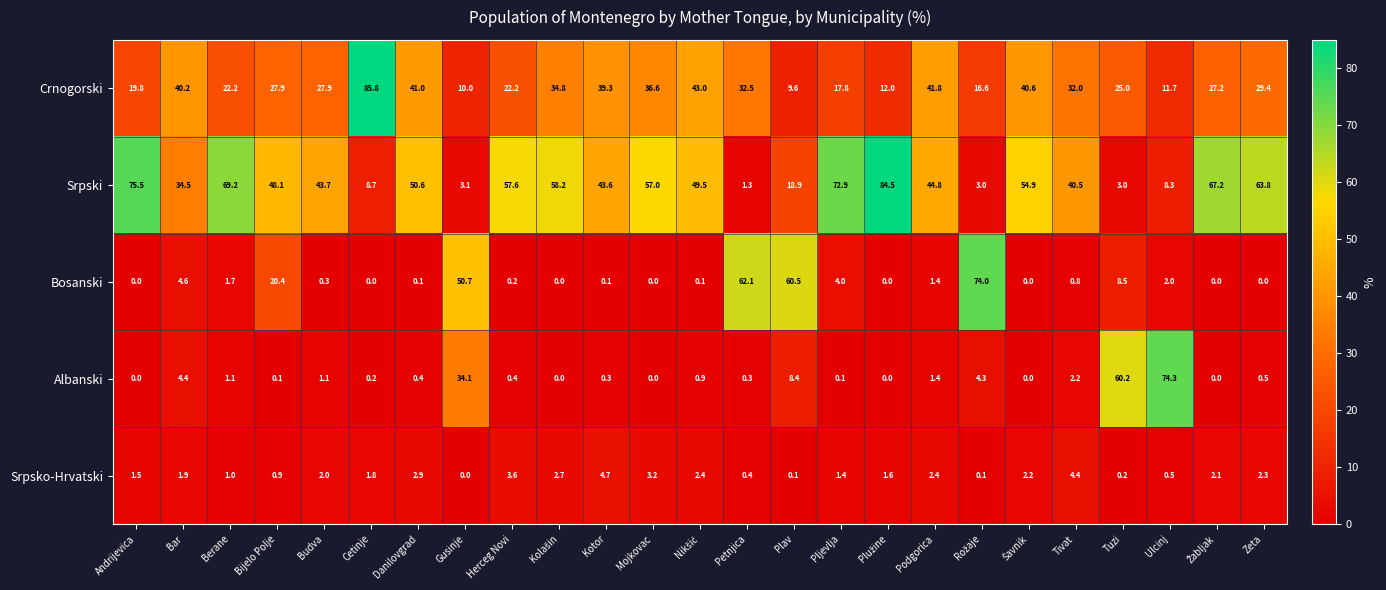

What is the maximum value for Srpsko-Hrvatski?

4.7